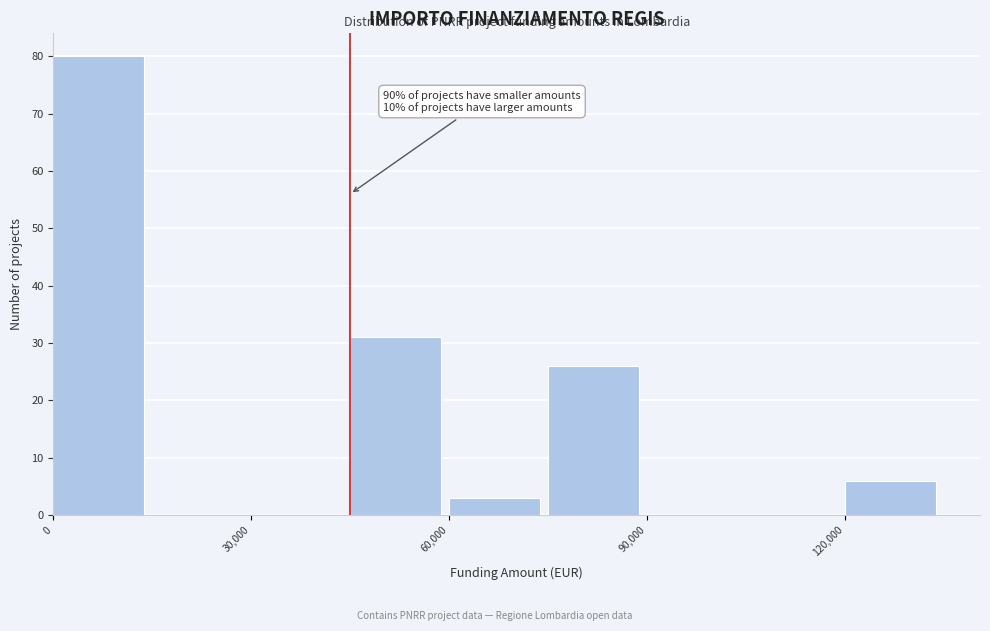

Around what value on the x-axis is the tallest bar? Give the approximate position of its centre, as read against the axis.

5000